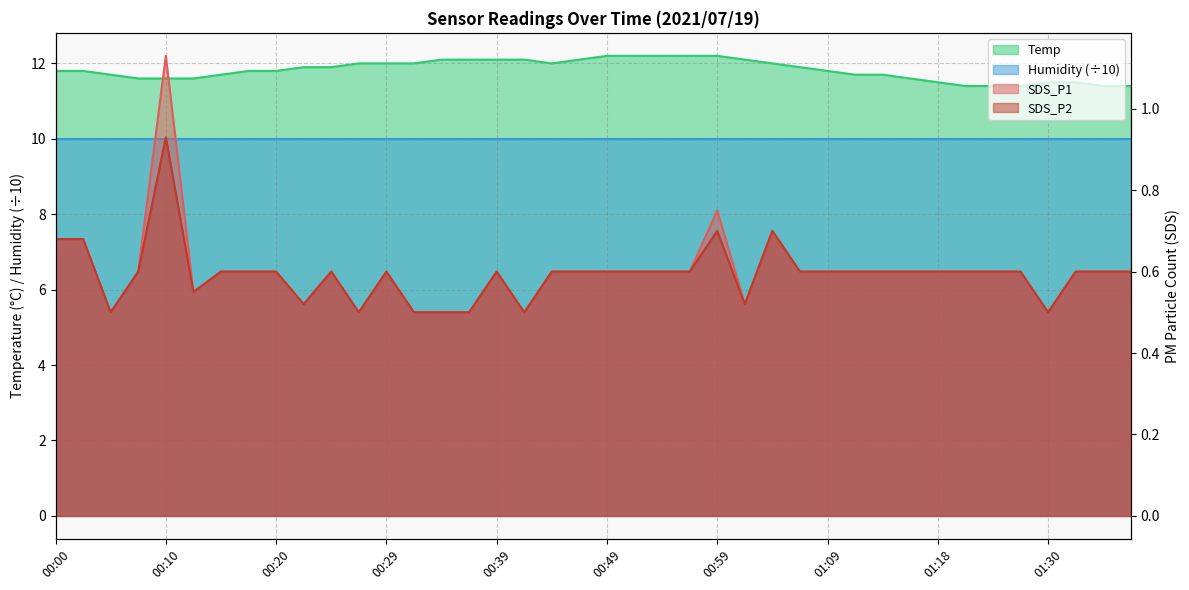

Which series has the largest total across all categories?

Temp